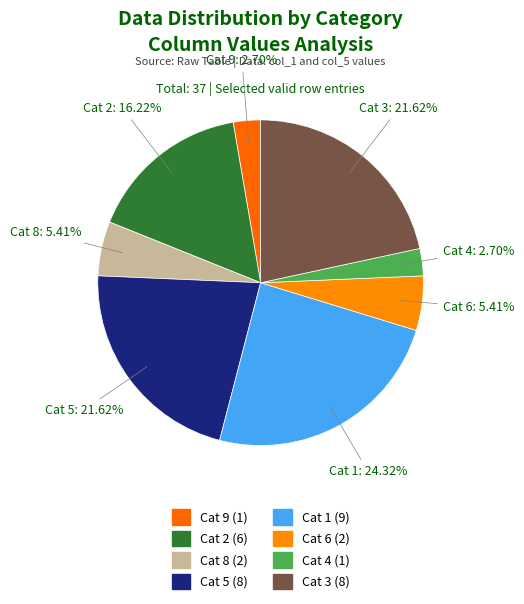

What is the smallest slice in the pie chart?

9